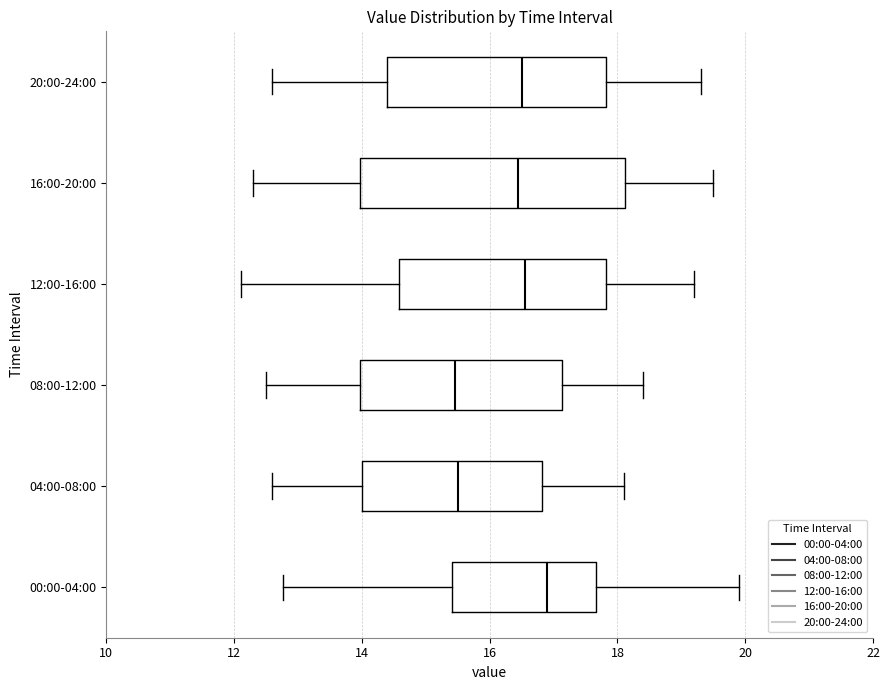

Comparing the boxes themselves (not the whiskers), which one is the widest?

16:00-20:00